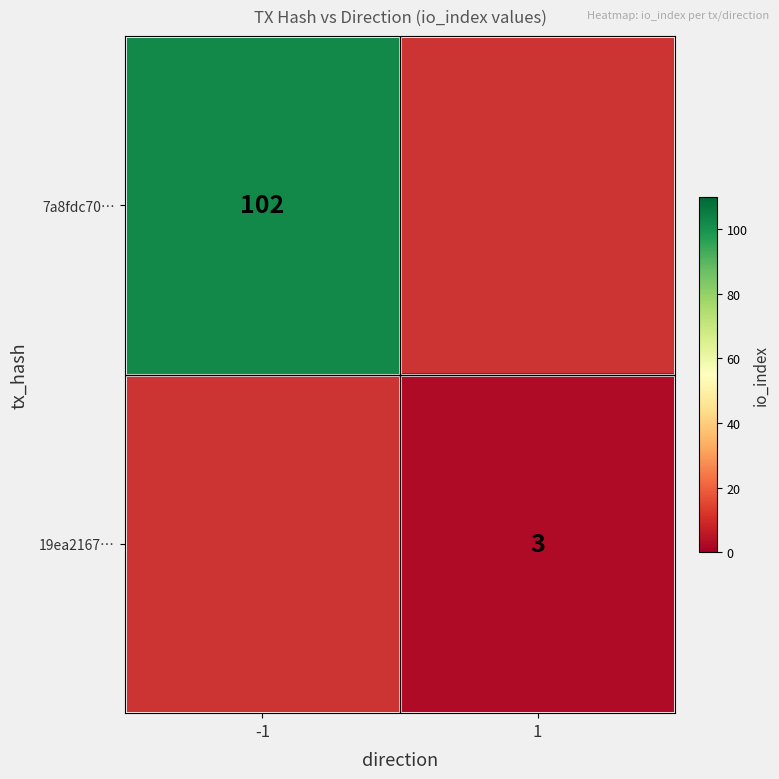

How many data points does each series have?

2